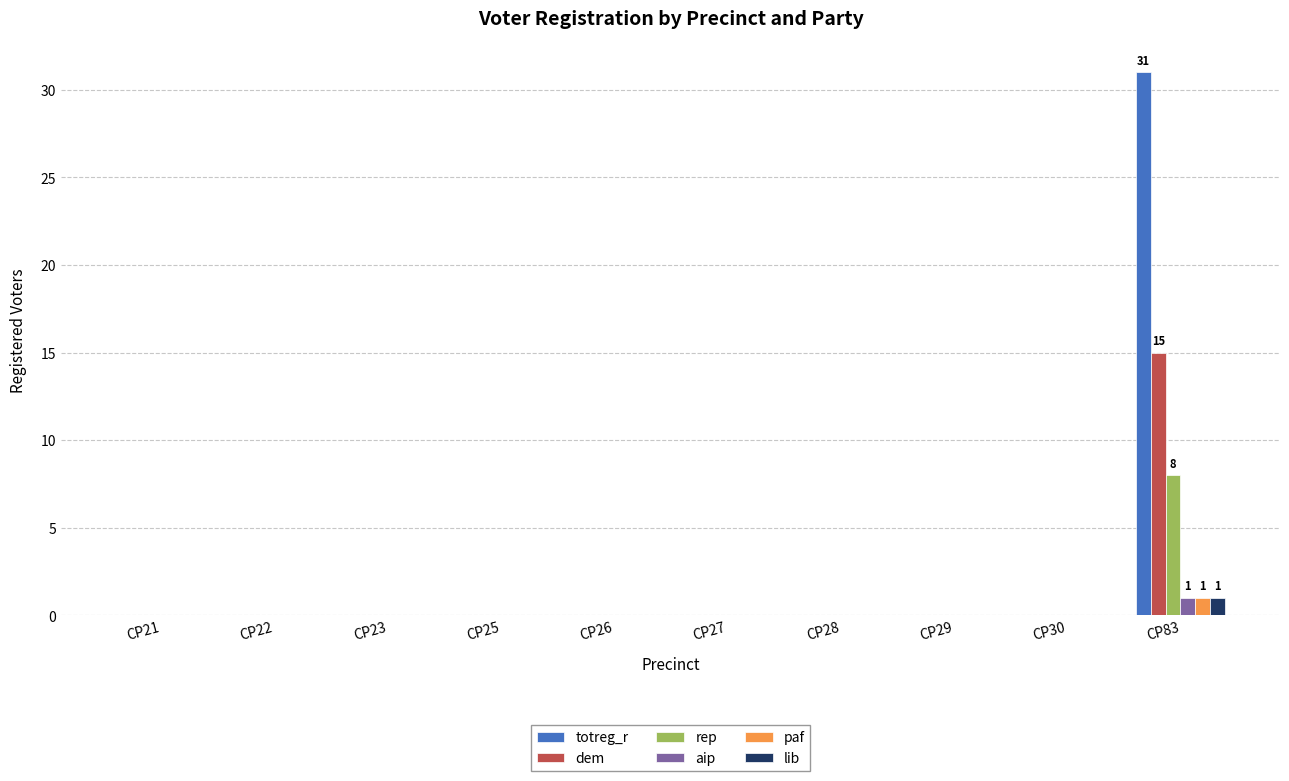

Reading left to right, extract all data points from this chart.

totreg_r: 0	0	0	0	0	0	0	0	0	31
dem: 0	0	0	0	0	0	0	0	0	15
rep: 0	0	0	0	0	0	0	0	0	8
aip: 0	0	0	0	0	0	0	0	0	1
paf: 0	0	0	0	0	0	0	0	0	1
lib: 0	0	0	0	0	0	0	0	0	1